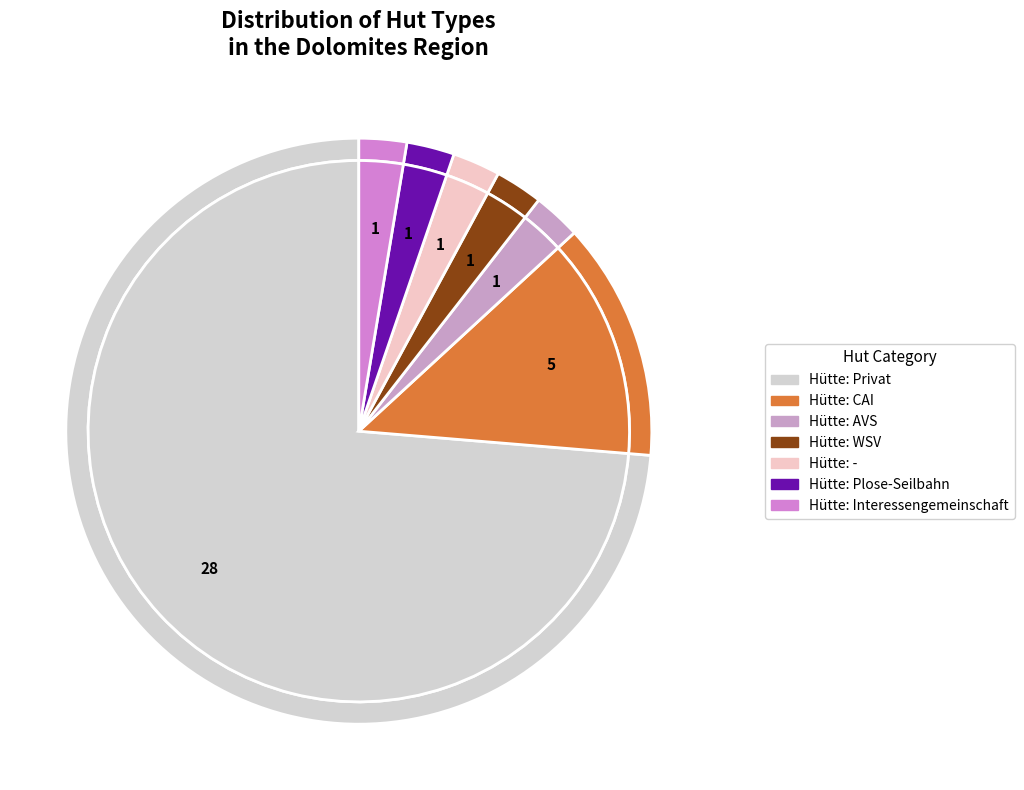

Which slice is the smallest?

Hütte: AVS